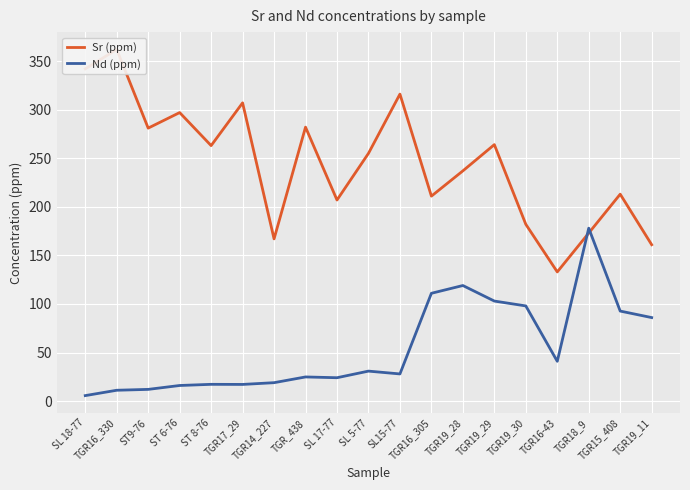

What is the sum of the Nd (ppm) values at SL 5-77 and TGR19_30?

128.9